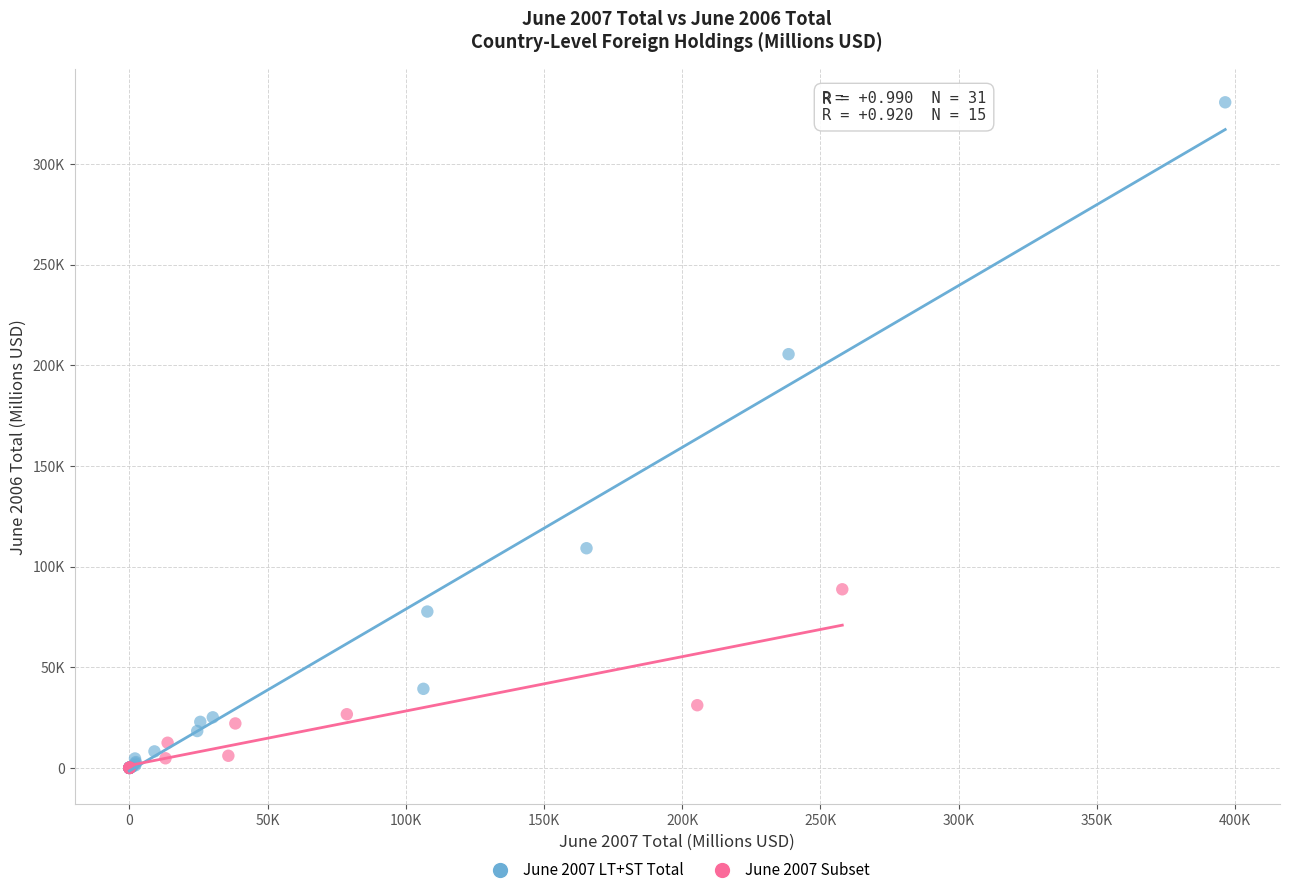

What are all the series names shown in the legend?

June 2007 LT+ST Total, June 2007 Subset